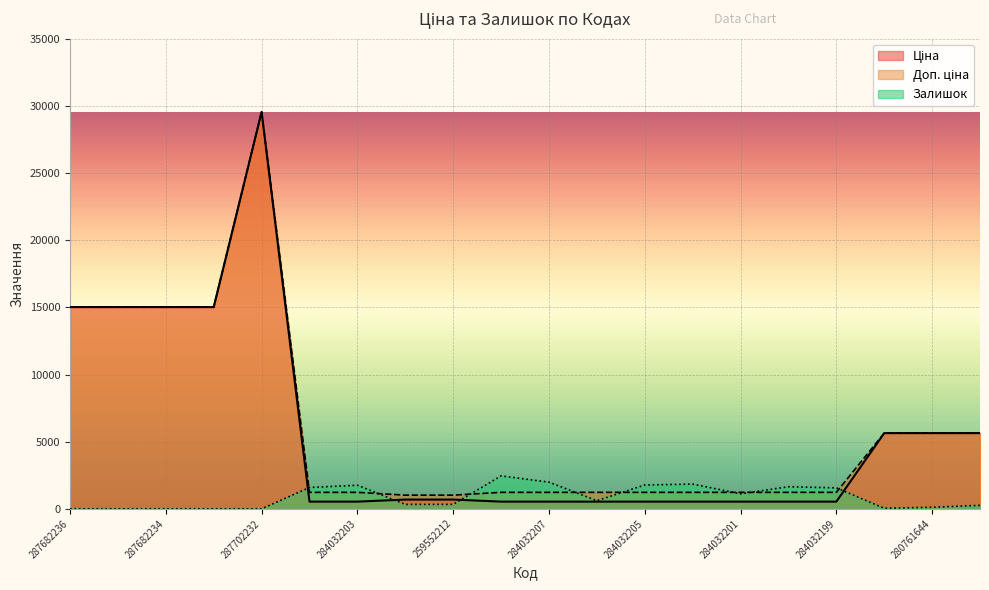

True or false: Доп. ціна and Ціна intersect in this chart.

False